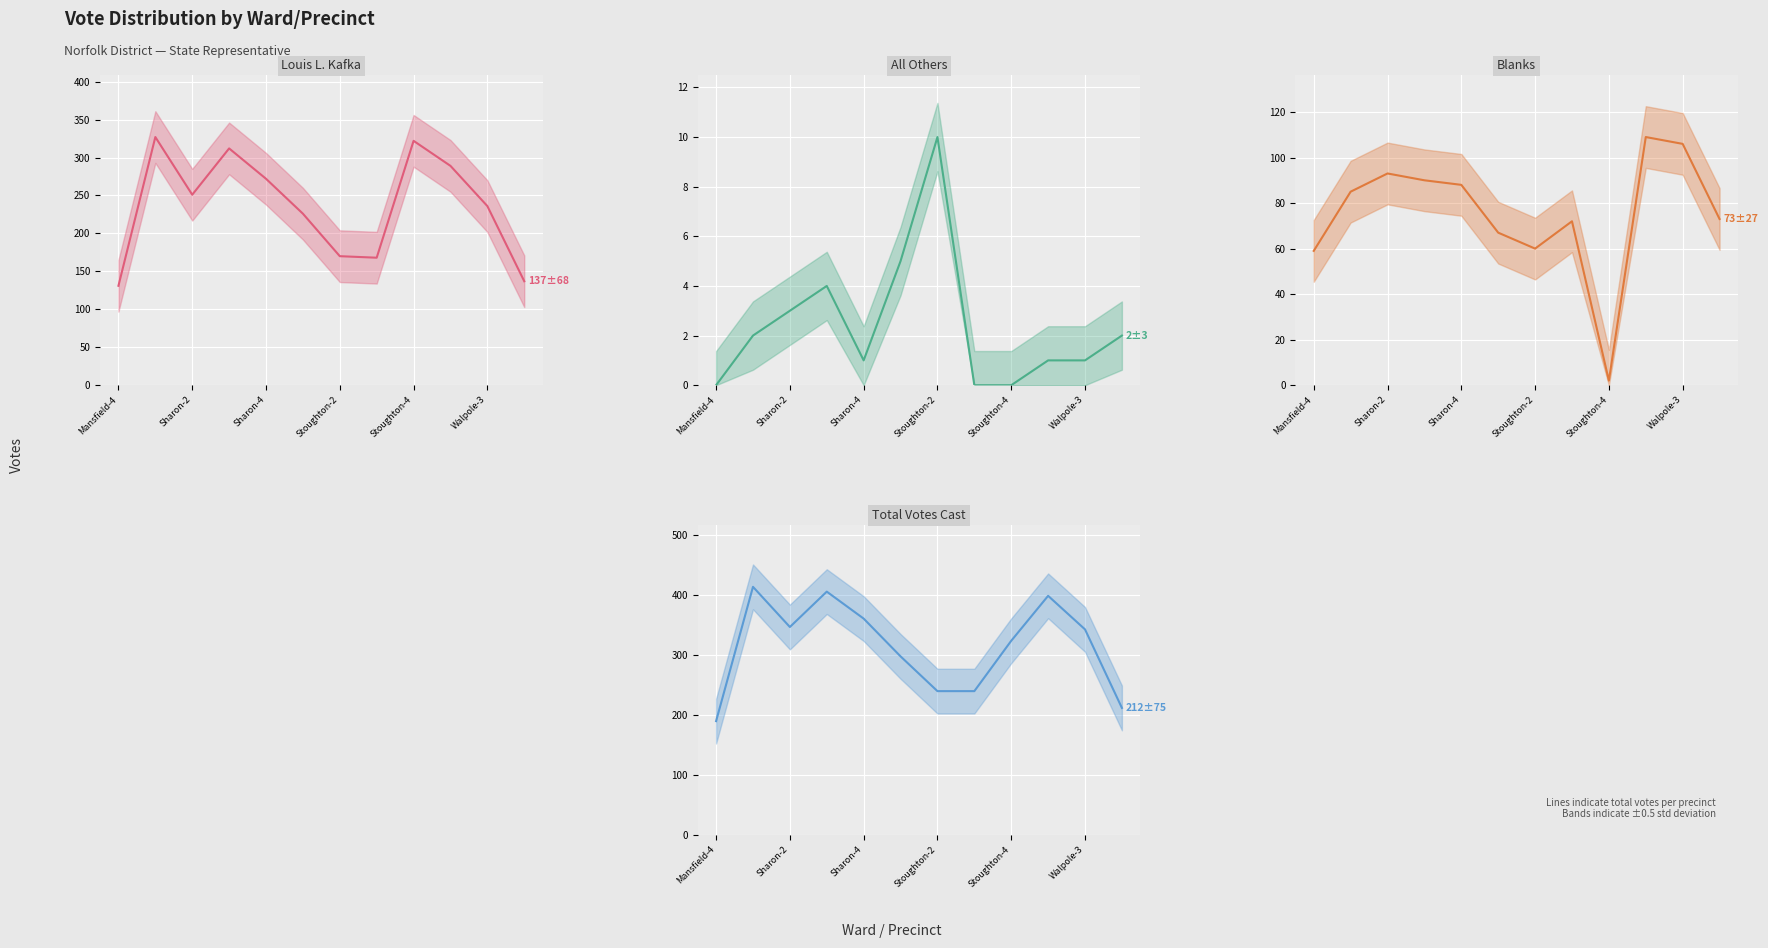

What is the sum of all All Others (line) values?

29